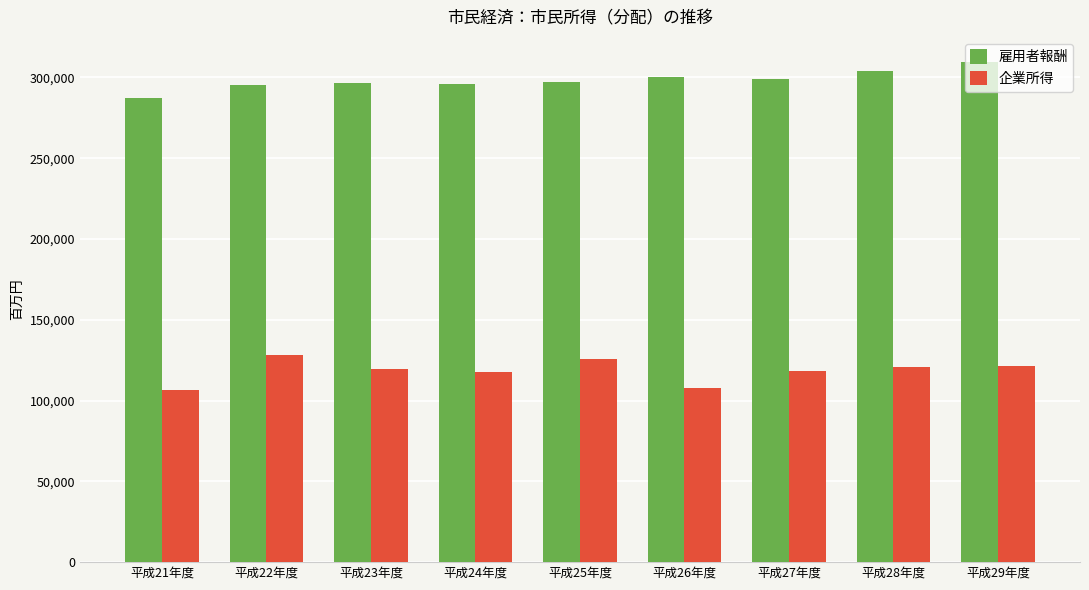

What is the sum of the 雇用者報酬 values at 平成26年度 and 平成27年度?

599710